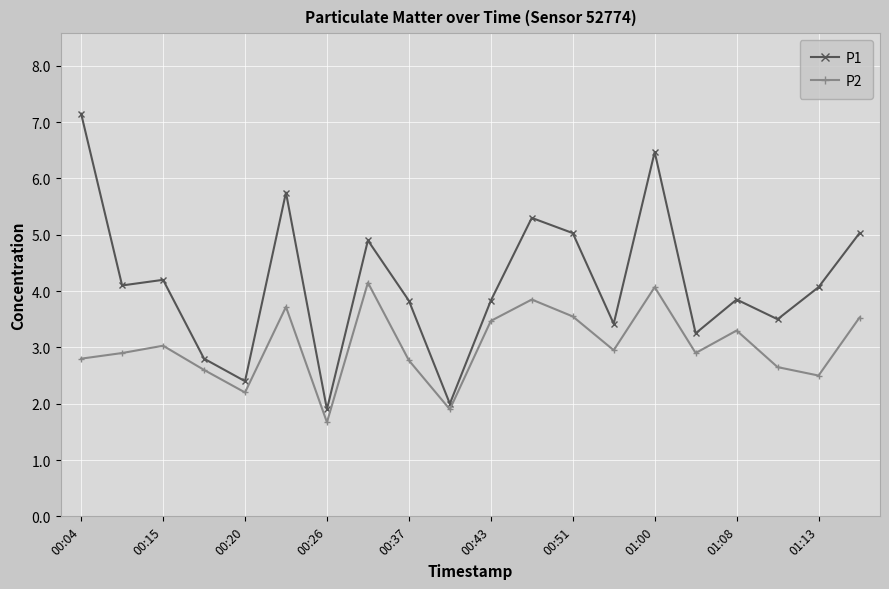

Which series has the widest spread of values?

P1